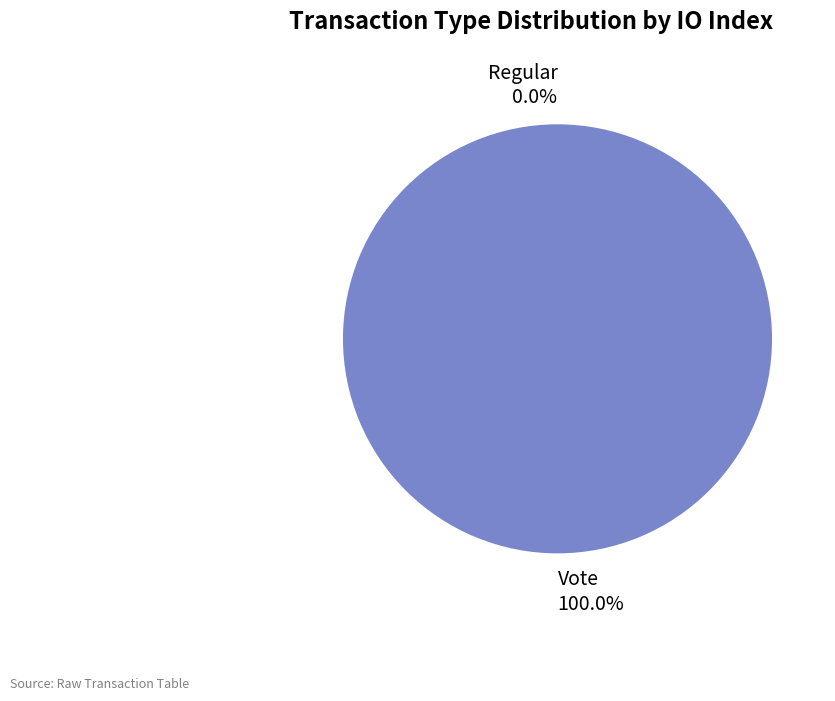

Do Vote and Regular together represent more than half of the pie?

Yes